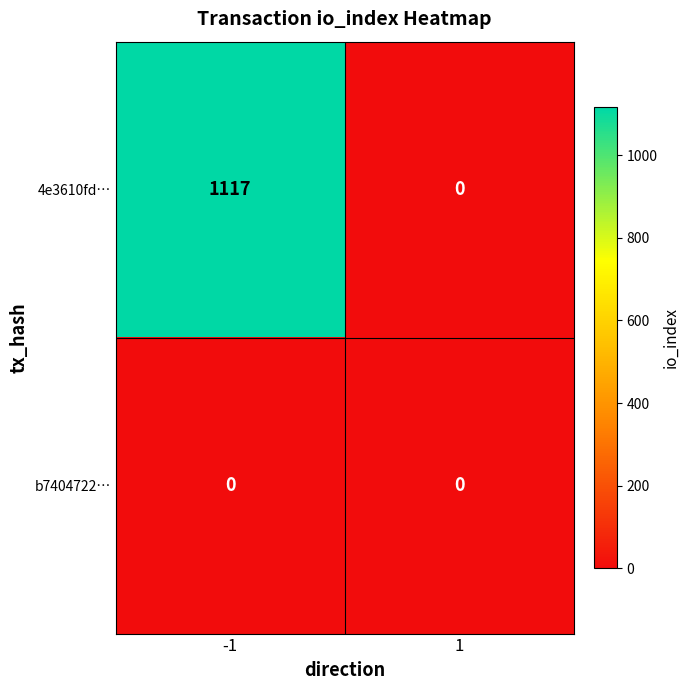

Which series has the widest spread of values?

4e3610fd…